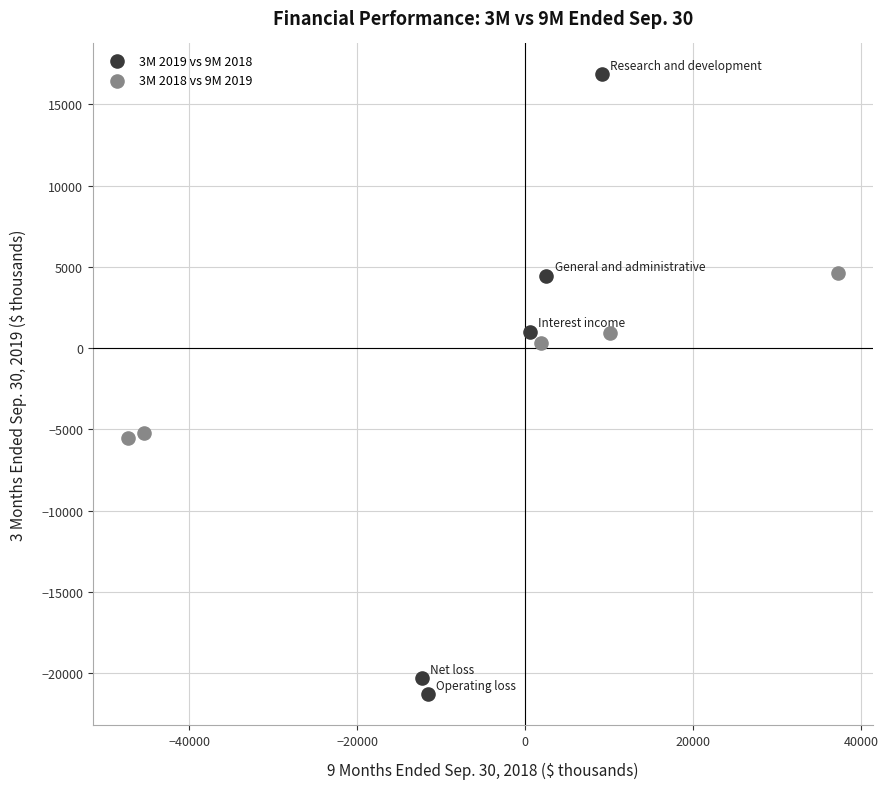

Which series has the largest Y range (max minus min)?

3M 2019 vs 9M 2018